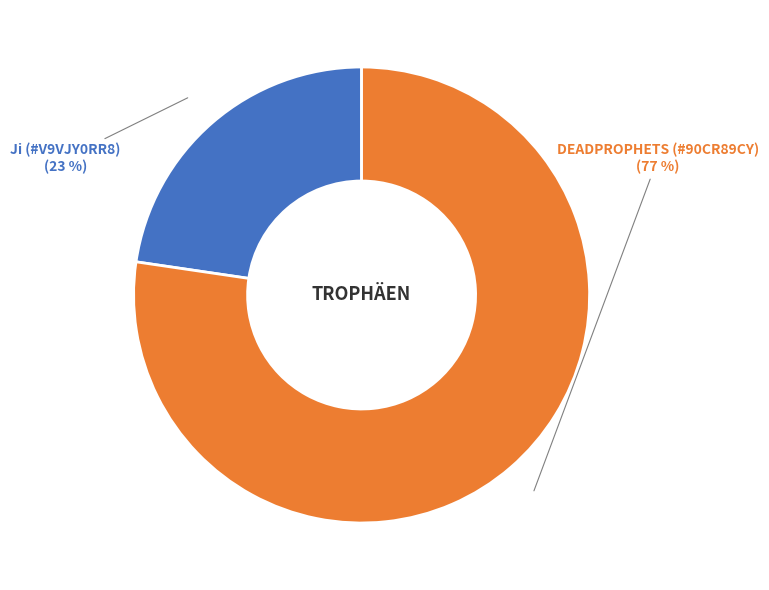

Which slice represents more than half of the pie?

DEADPROPHETS (#90CR89CY)